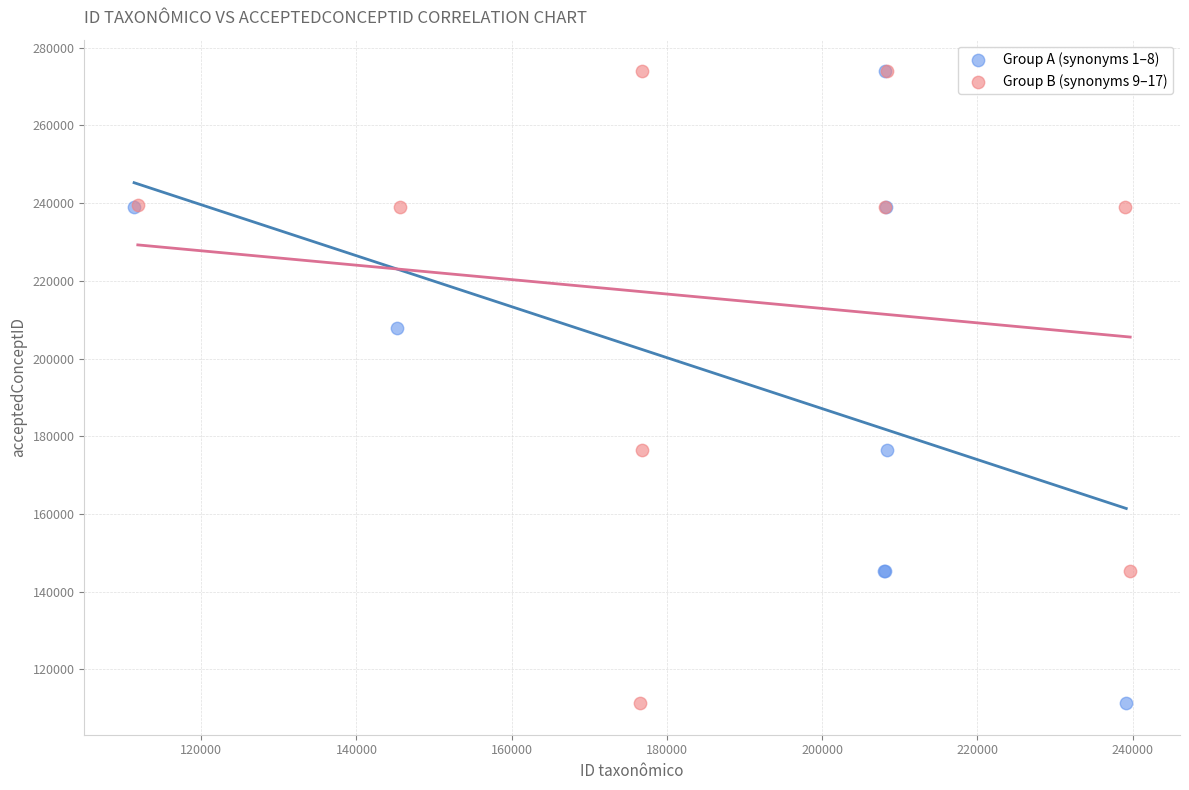

What are all the series names shown in the legend?

Group A (synonyms 1–8), Group B (synonyms 9–17)